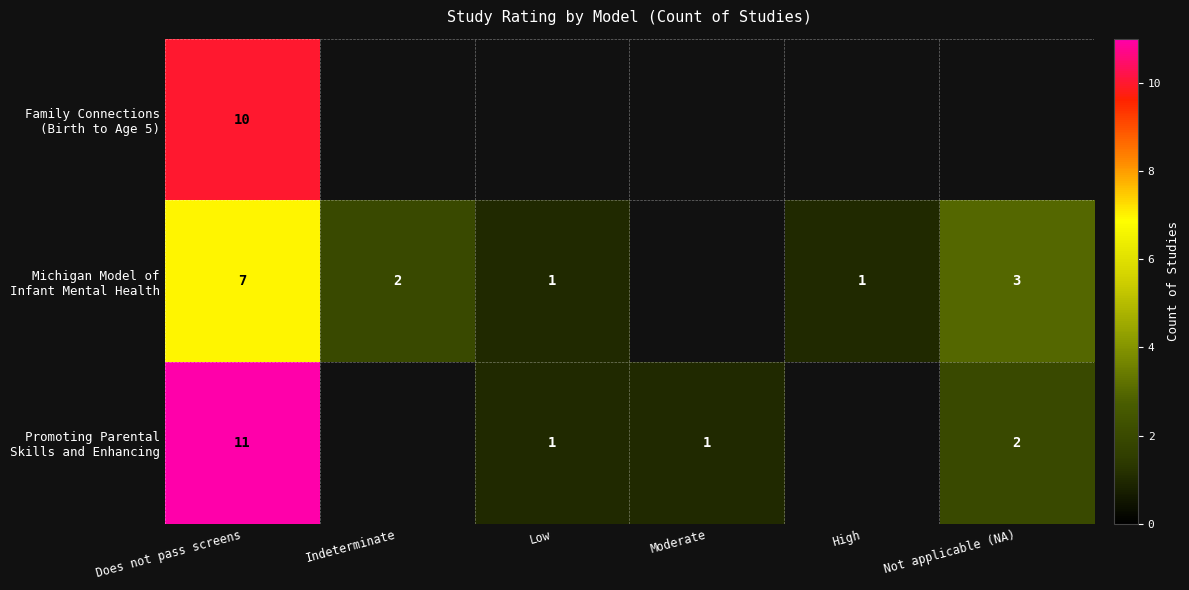

The Michigan Model of Infant Mental Health series shows 4.5 at Does not pass screens. True or false?

False